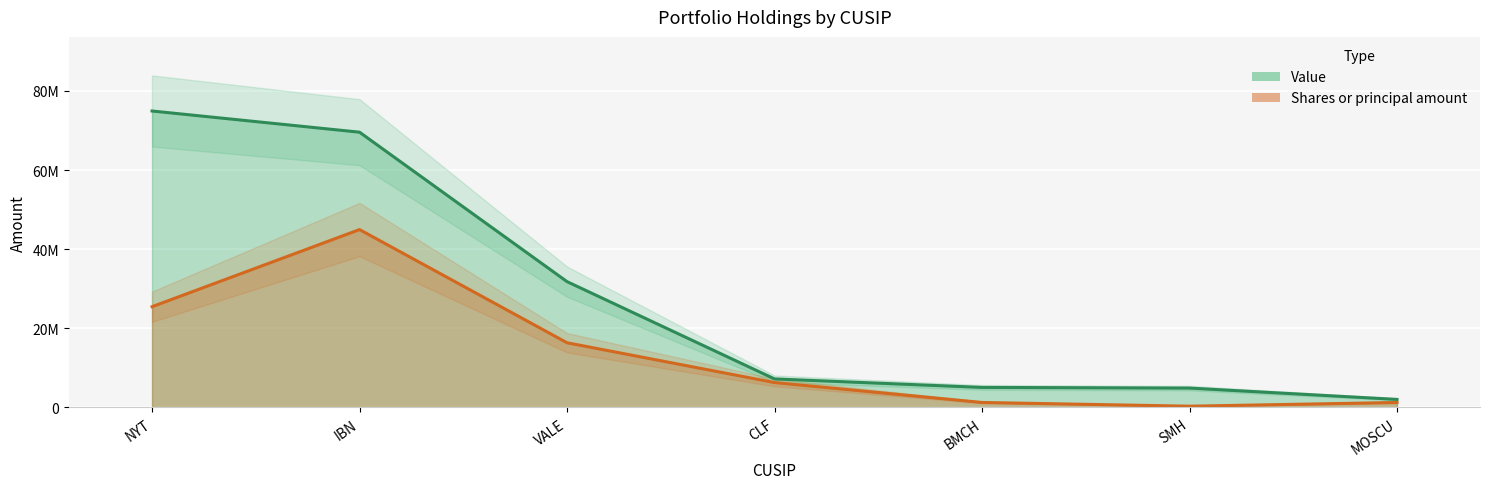

Which series changed the most between NYT and IBN?

Shares or principal amount